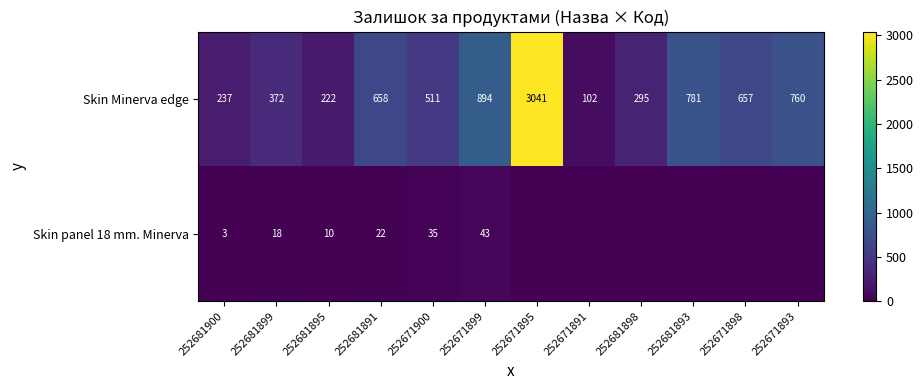

Is it true that Skin Minerva edge equals 1445 at 252671899?

False